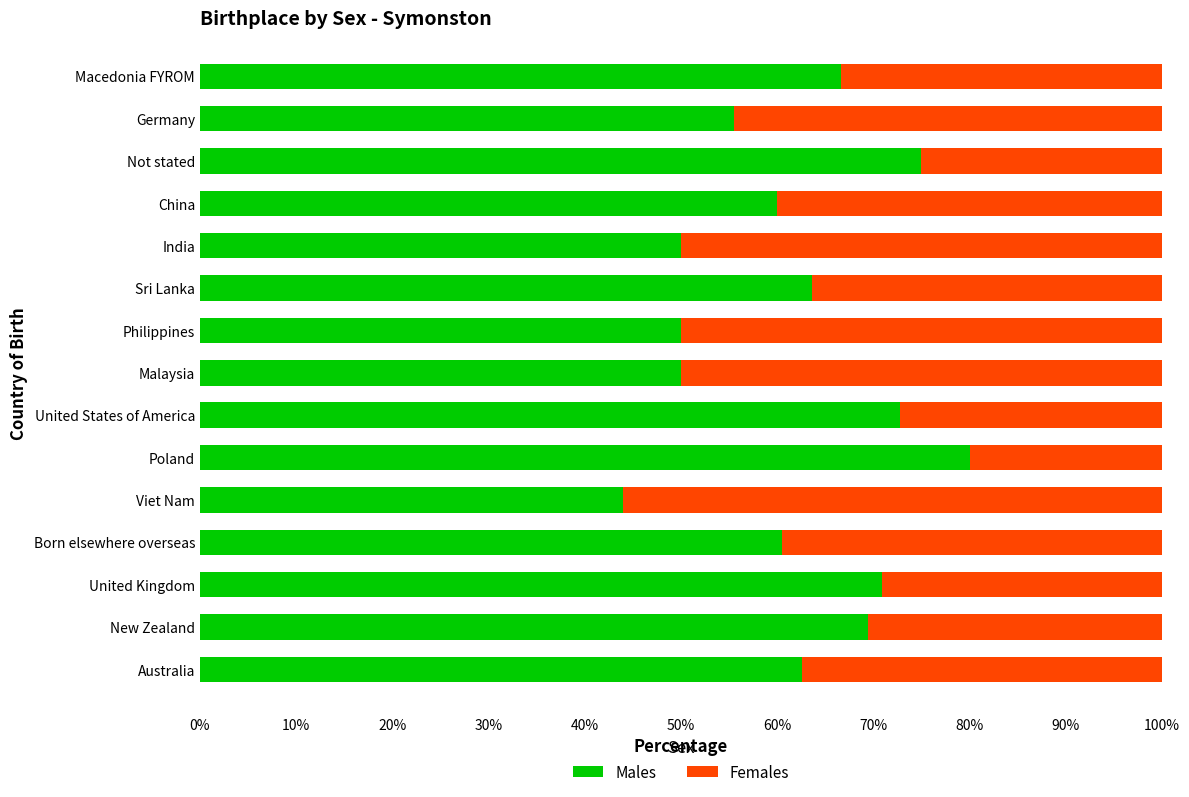

What is the maximum value for Males?

80.0